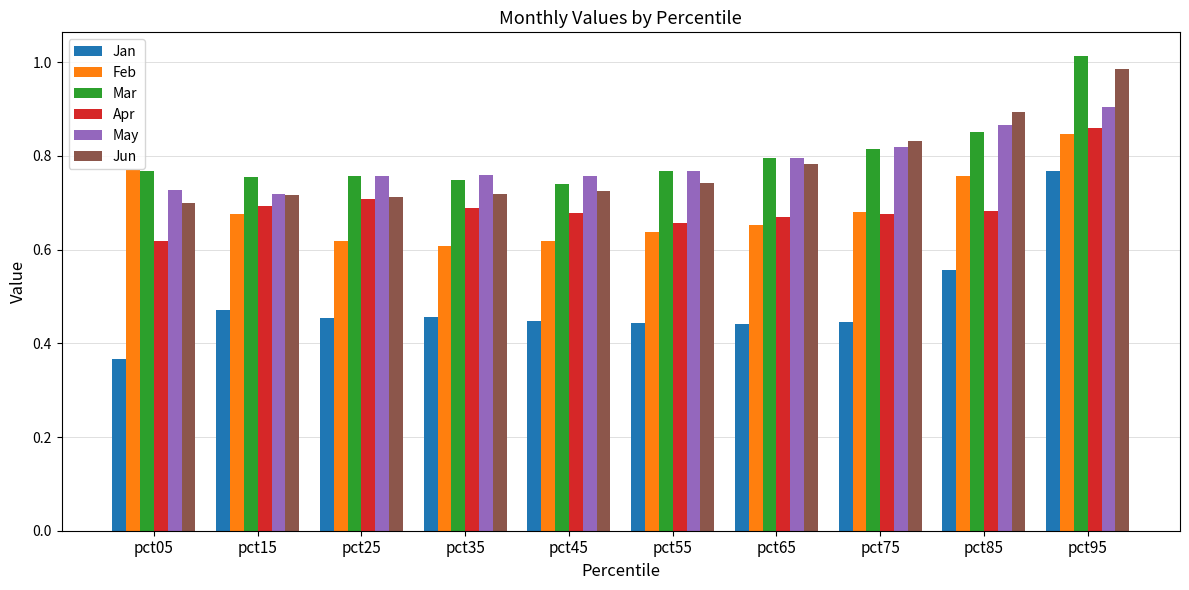

At which category is the sum across all series the highest?

pct95